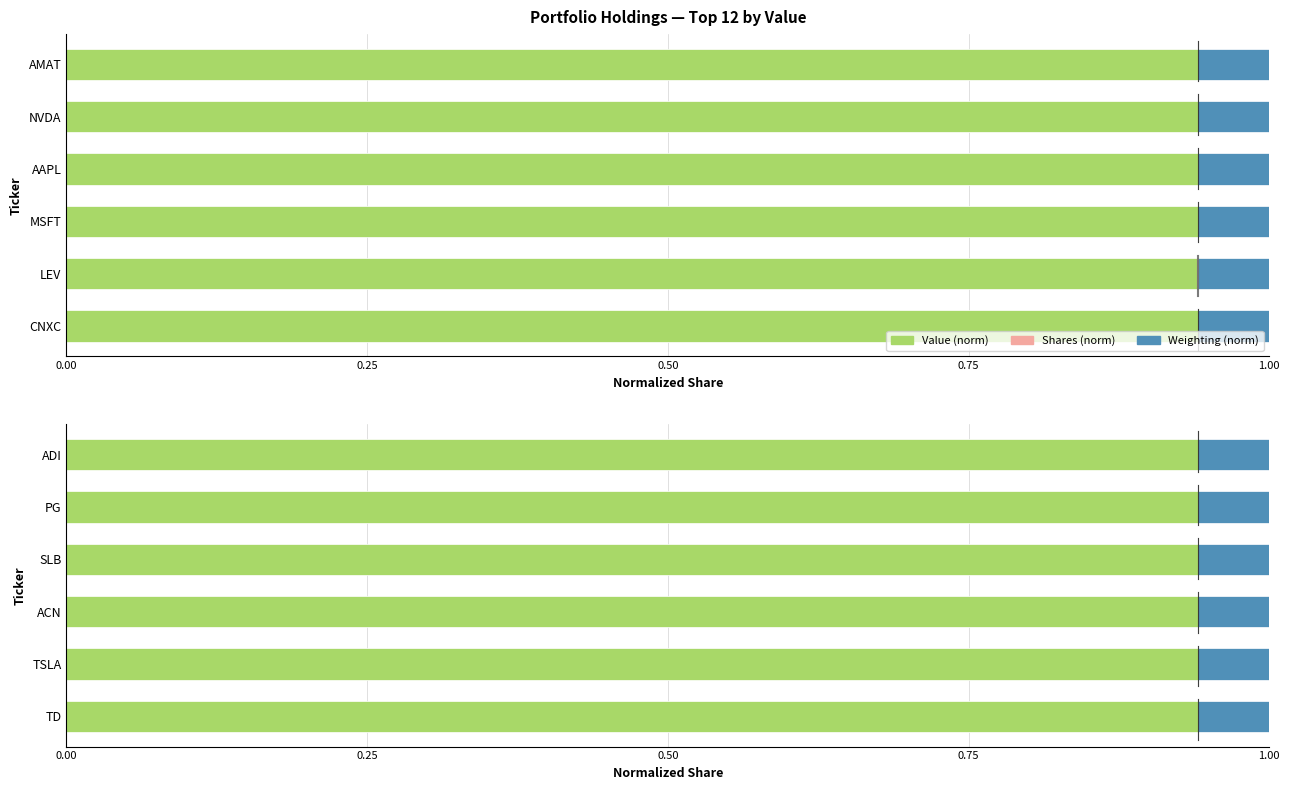

Rank the series by their maximum value, from highest to lowest.

Value (norm), Weighting (norm), Shares (norm)